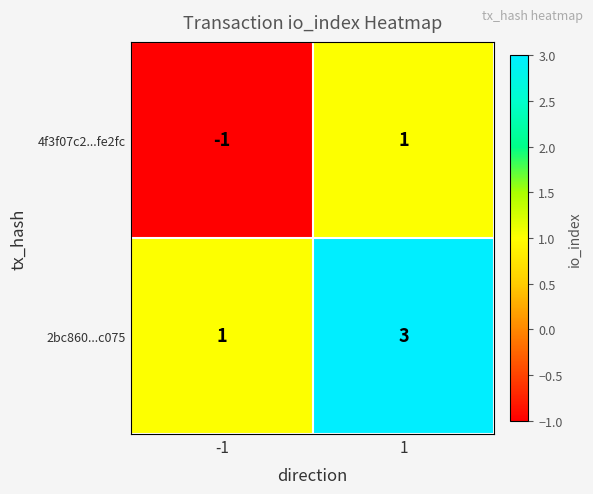

The value of 2bc860...c075 at 1 is 5. True or false?

False